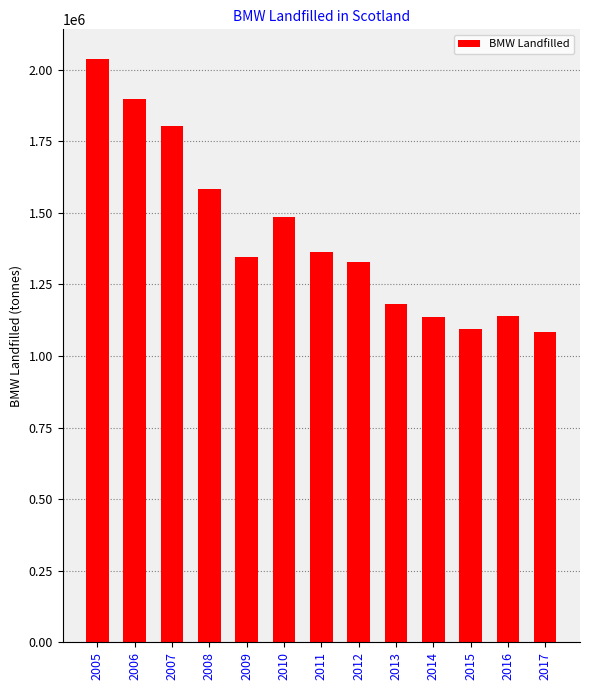

What is the difference between the values at 2010 and 2009?

139795.3